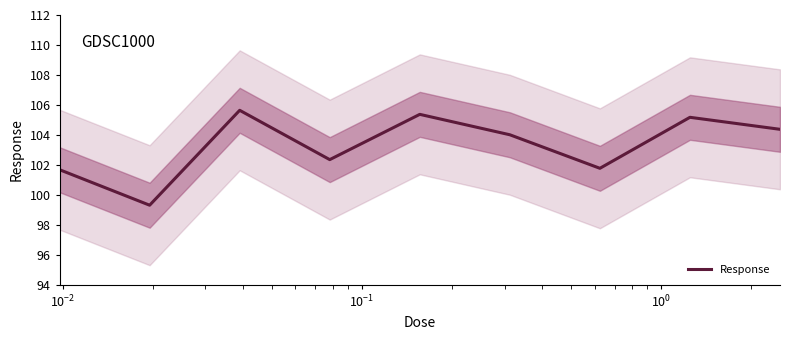

How many values are below 104?

4